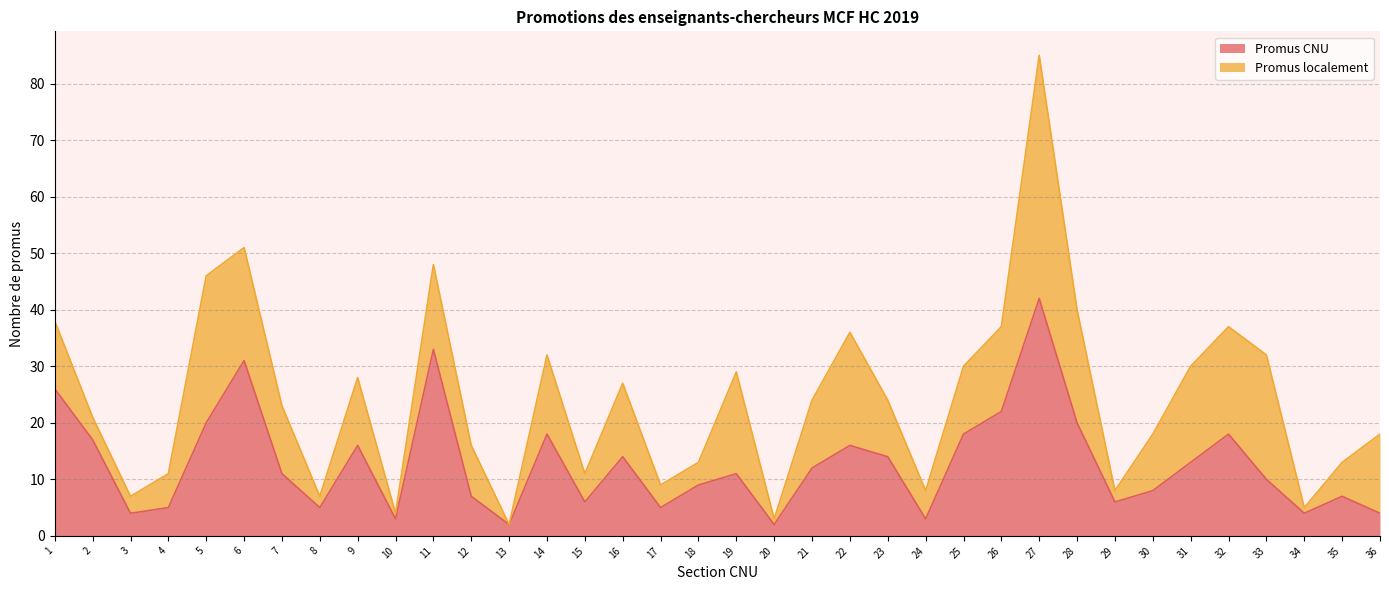

Between 33 and 21, which is larger?

21